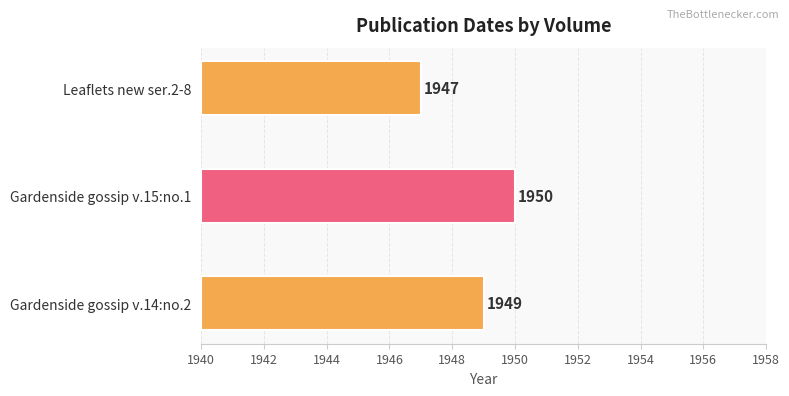

What is the label of the 2nd bar from the right?

Gardenside gossip v.15:no.1